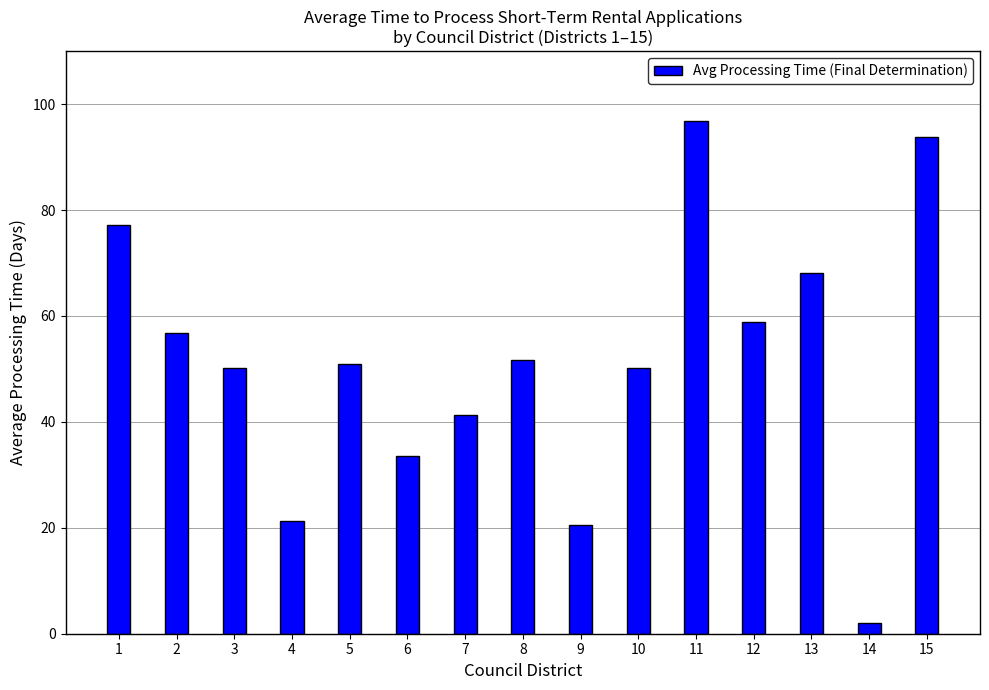

What is the sum of the values at 1 and 15?

170.9